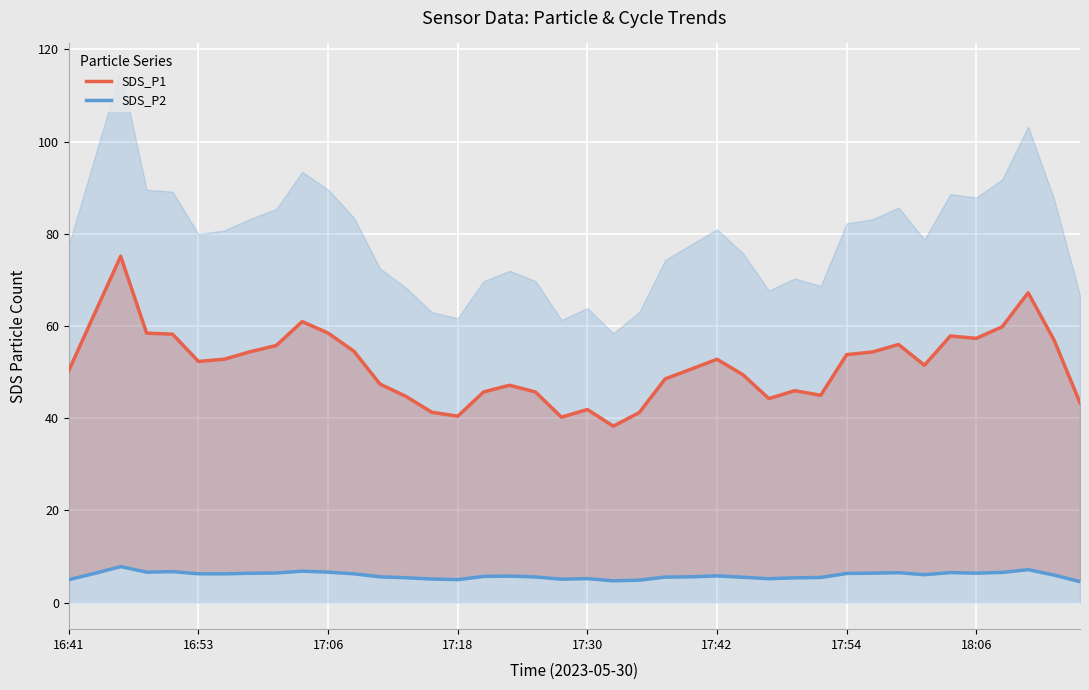

Reading left to right, what are all the values shown in this chart?

SDS_P1: 50.3	62.8	75.1	58.4	58.2	52.3	52.8	54.4	55.8	60.9	58.5	54.5	47.4	44.7	41.3	40.4	45.7	47.1	45.7	40.2	41.9	38.3	41.2	48.5	50.6	52.8	49.4	44.3	46.0	45.0	53.8	54.4	56.0	51.5	57.8	57.3	59.8	67.2	56.9	43.3
SDS_P2: 5.0	6.3	7.8	6.6	6.7	6.2	6.2	6.4	6.4	6.8	6.6	6.2	5.6	5.4	5.1	5.0	5.7	5.7	5.6	5.1	5.2	4.7	4.9	5.5	5.6	5.8	5.5	5.2	5.4	5.4	6.3	6.4	6.5	6.0	6.5	6.4	6.5	7.1	6.0	4.5